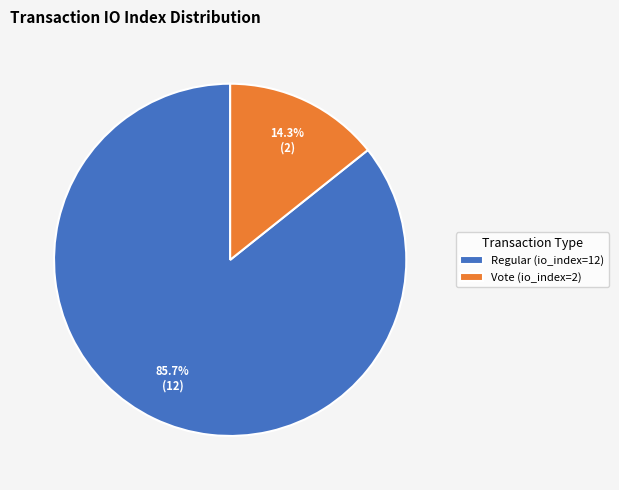

Is the sum of Vote (io_index=2) and Regular (io_index=12) greater than half?

Yes